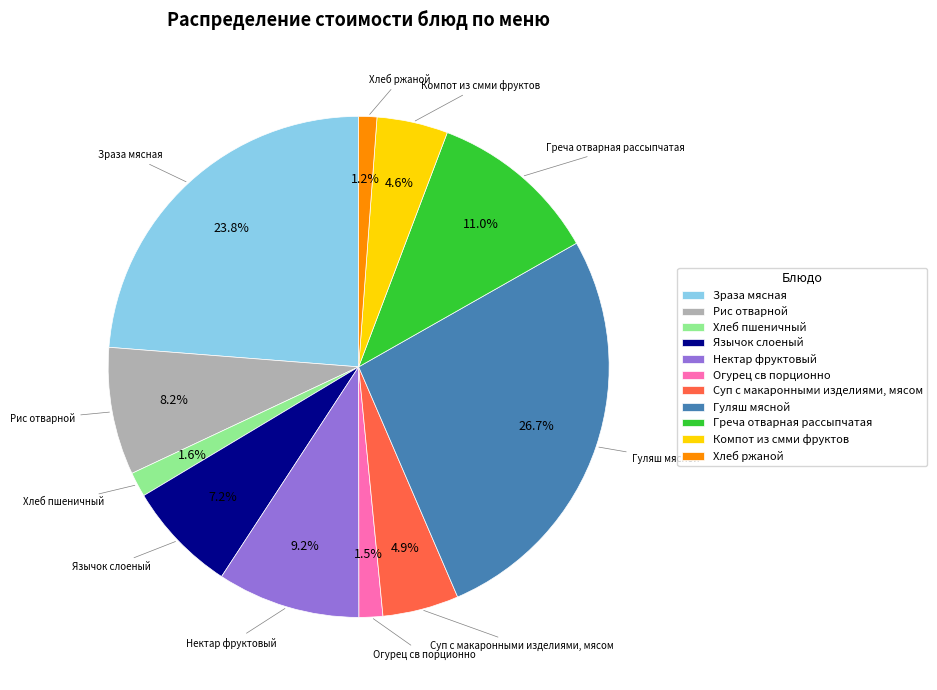

How many segments does this pie chart have?

11